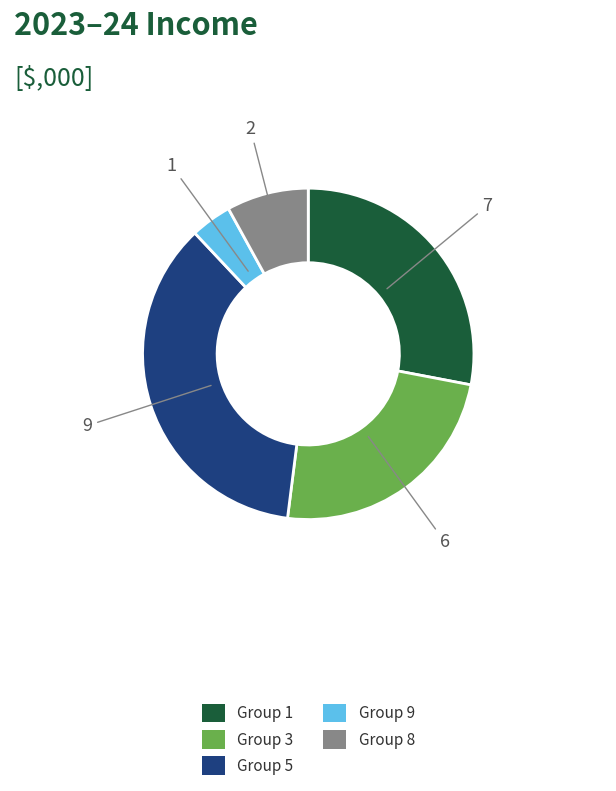

Does any single category account for the majority?

No